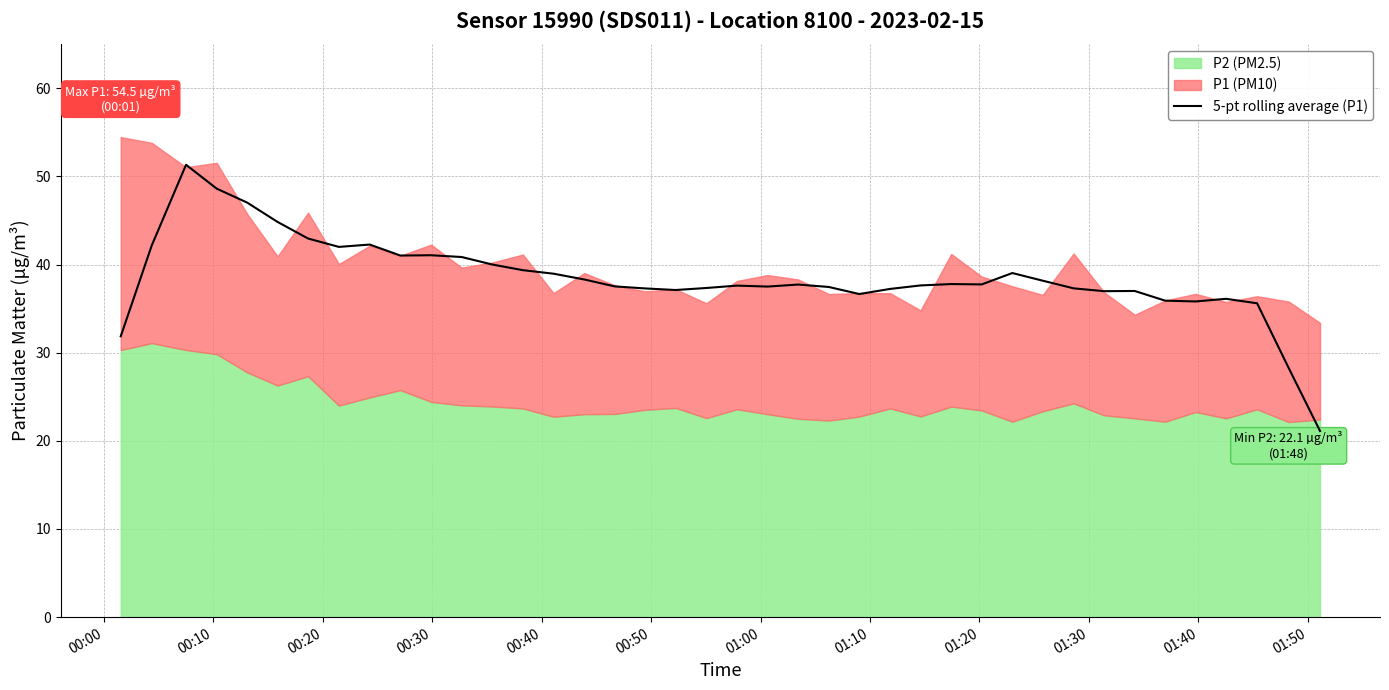

The chart shows a value of 9.4 at 39. True or false?

False